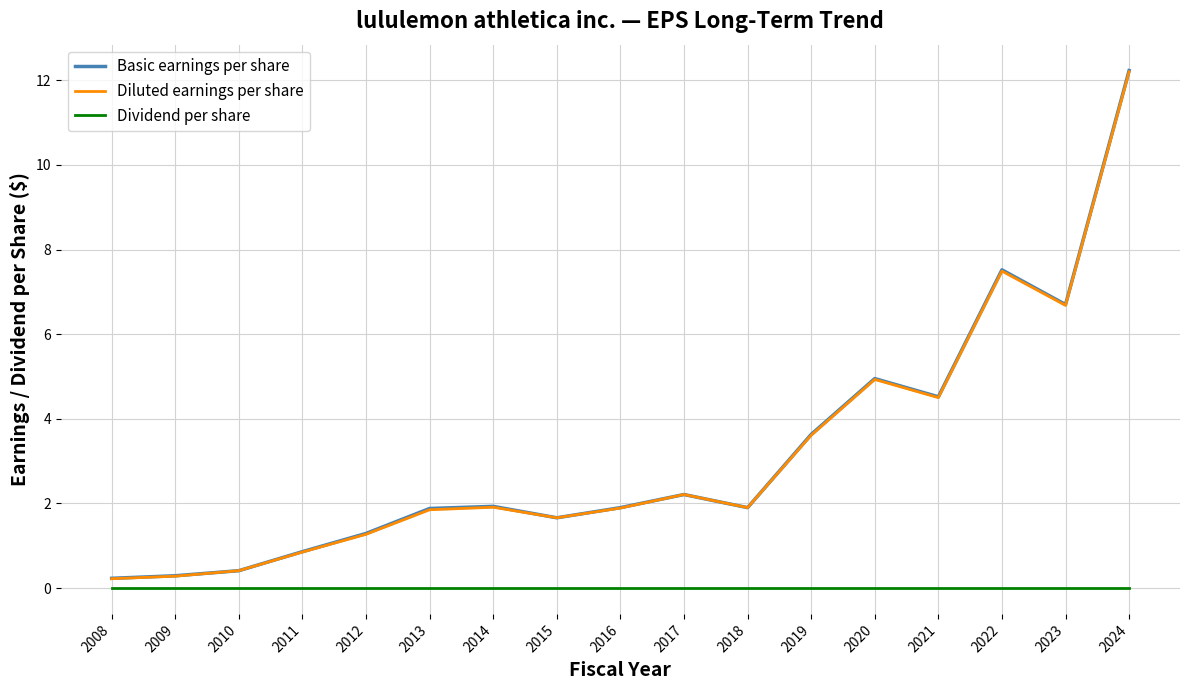

How many interior local valleys does the Basic earnings per share series have?

4